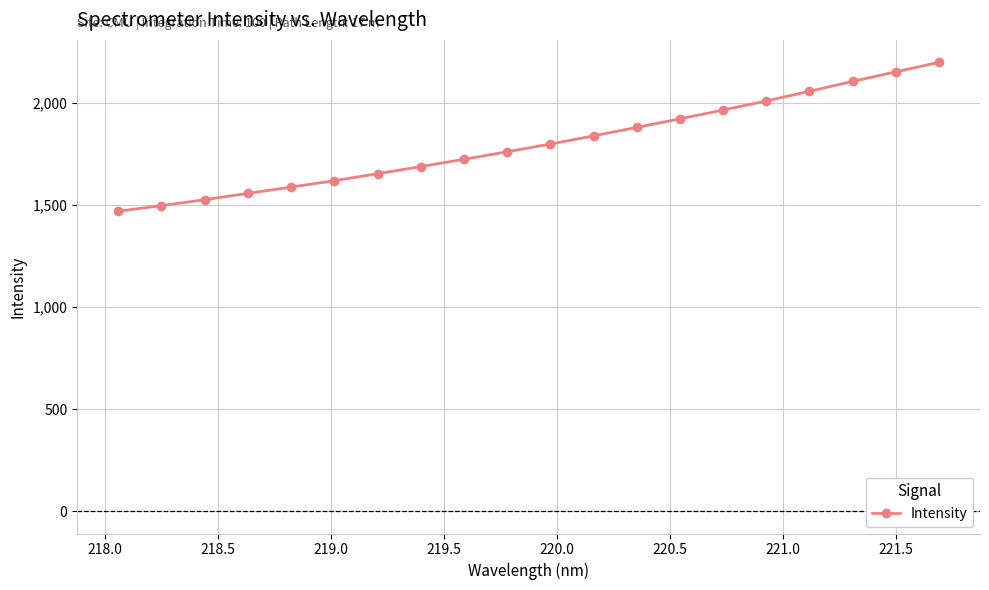

What is the minimum value shown in the chart?

1469.4